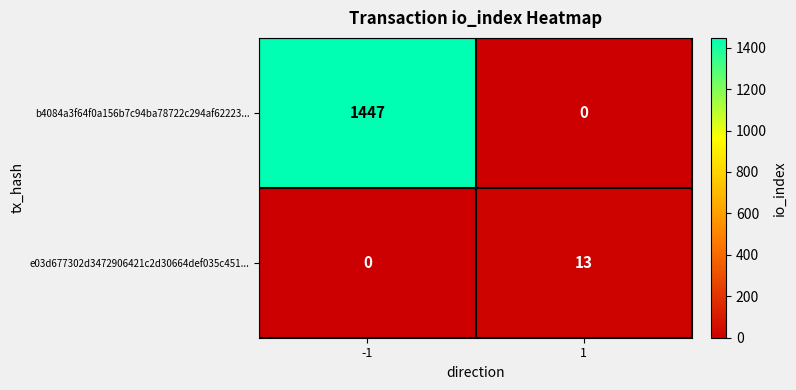

The b4084a3f64f0a156b7c94ba78722c294af62223... series shows 0 at 1. True or false?

True